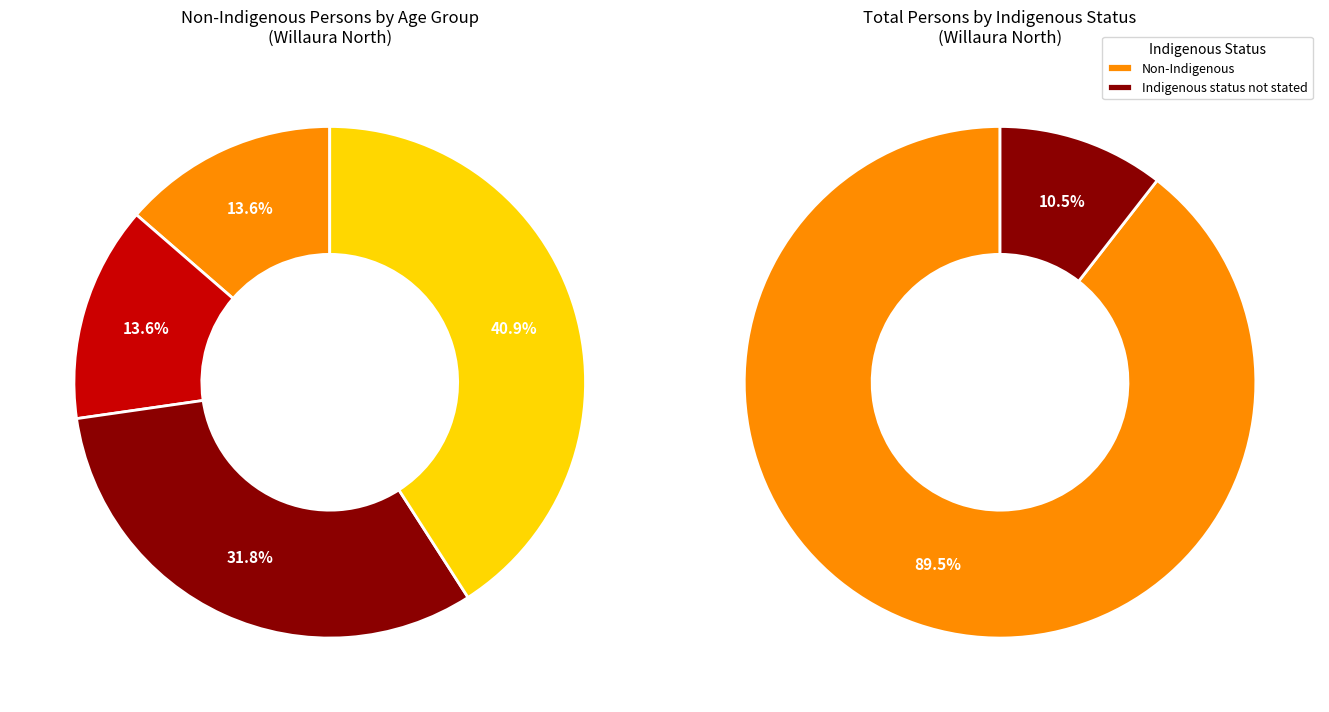

Rank the series at 20-24 years from highest to lowest value.

Non-Indigenous Persons, Indigenous status not stated Persons